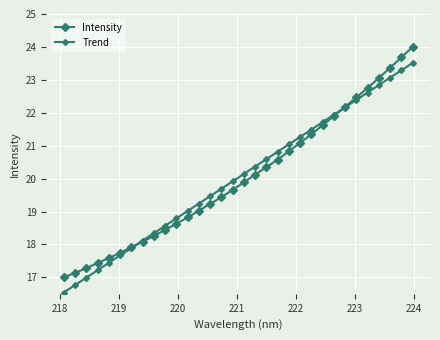

What is the average value of the Intensity series?

20.0